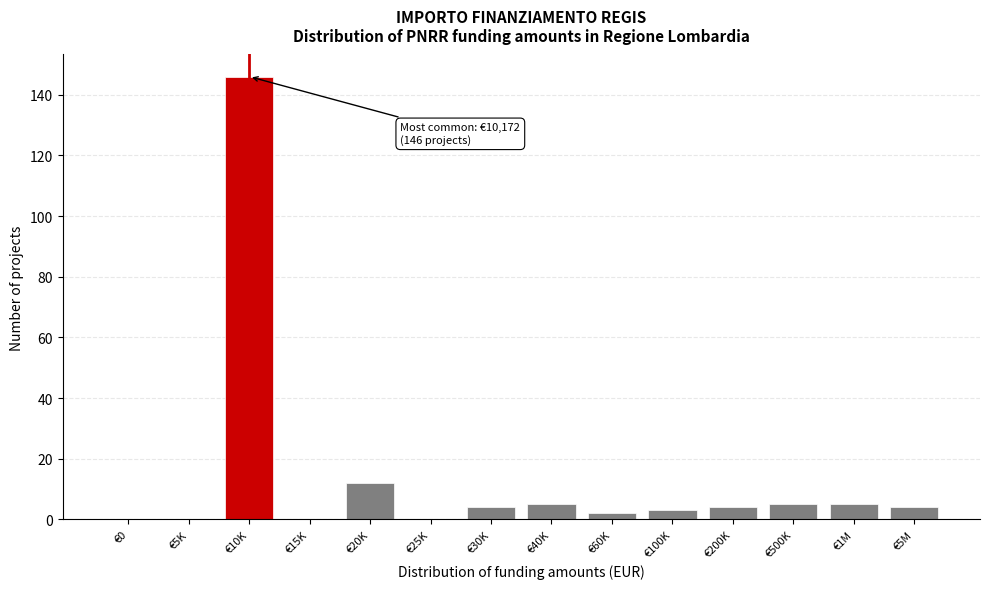

Reading left to right, list all the values displayed in this chart.

€0=0	€5K=0	€10K=146	€15K=0	€20K=12	€25K=0	€30K=4	€40K=5	€60K=2	€100K=3	€200K=4	€500K=5	€1M=5	€5M=4